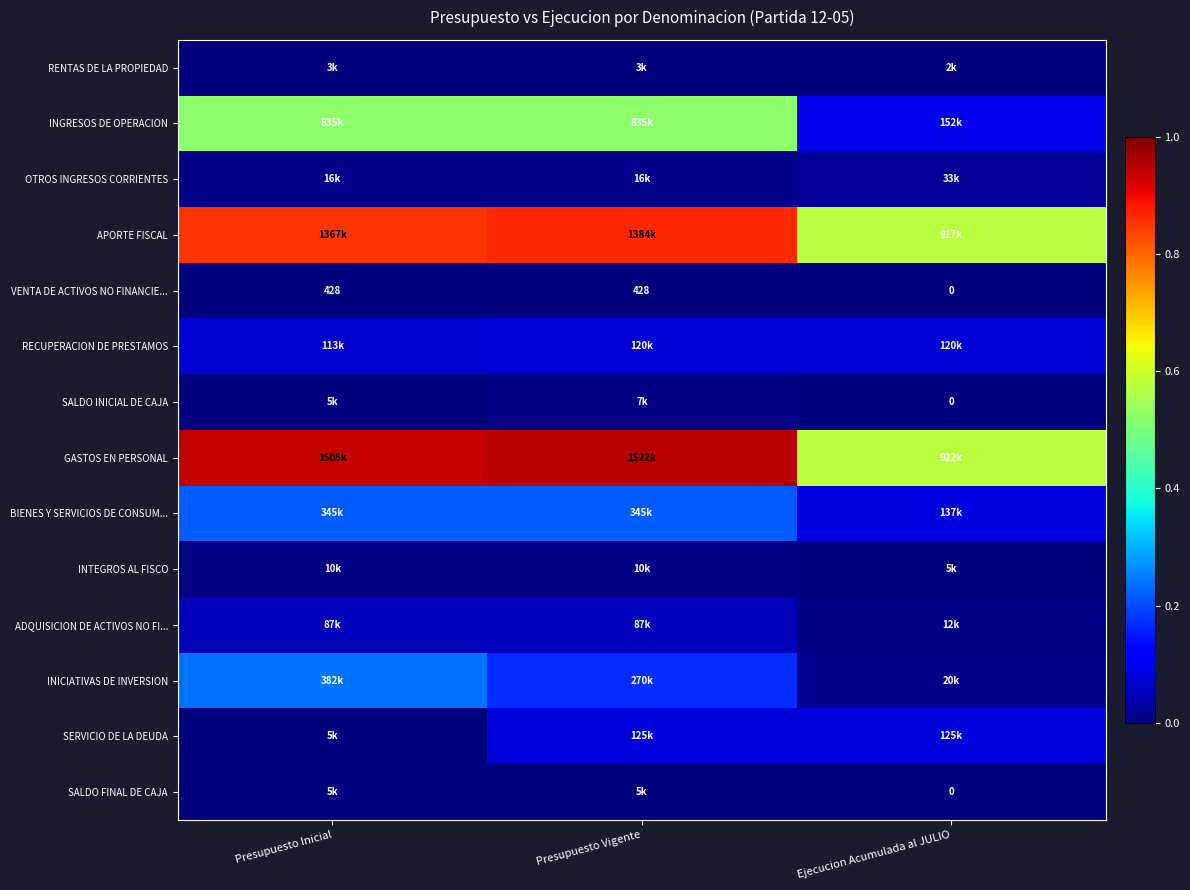

How many data points does each series have?

3